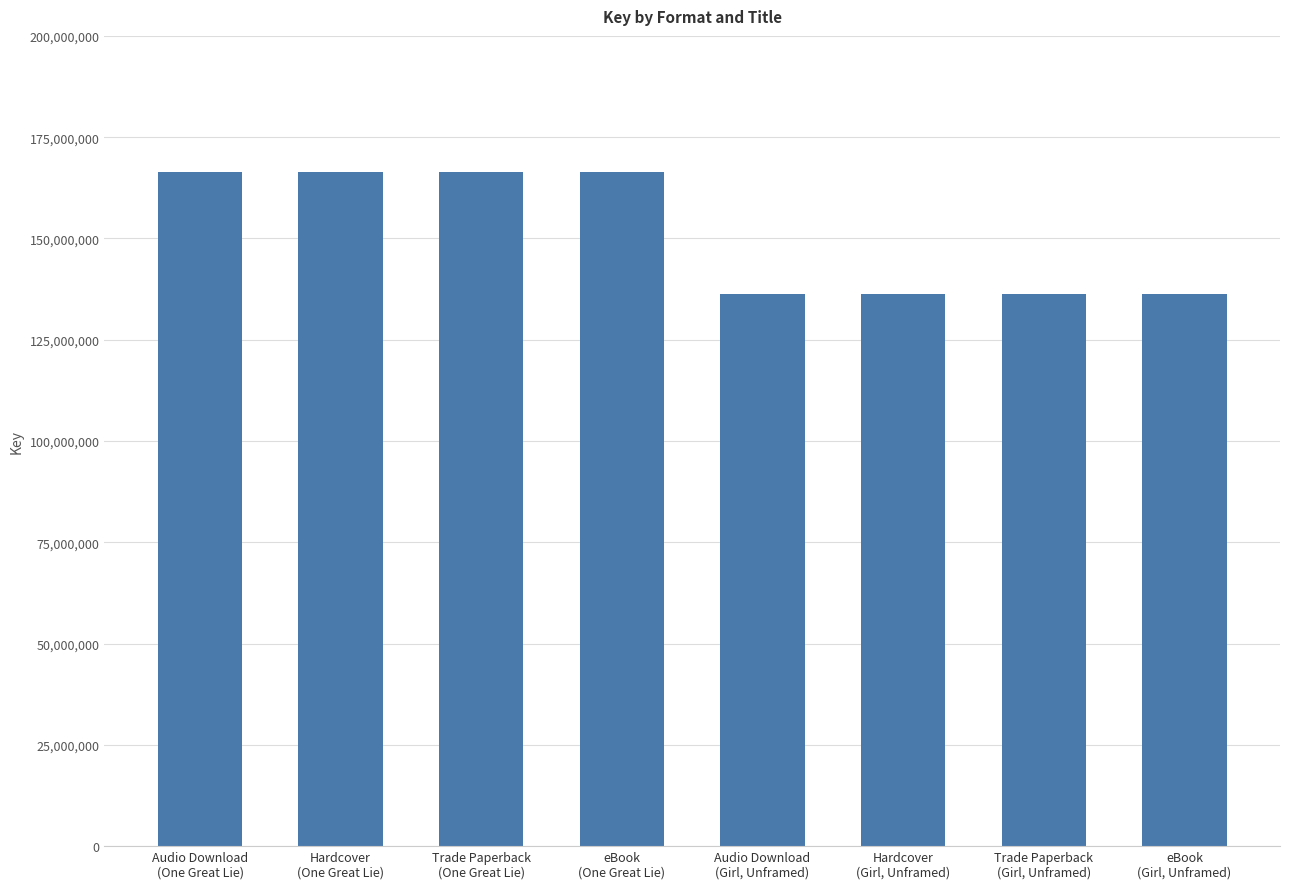

What is the difference between the second highest and second lowest values?

30053804